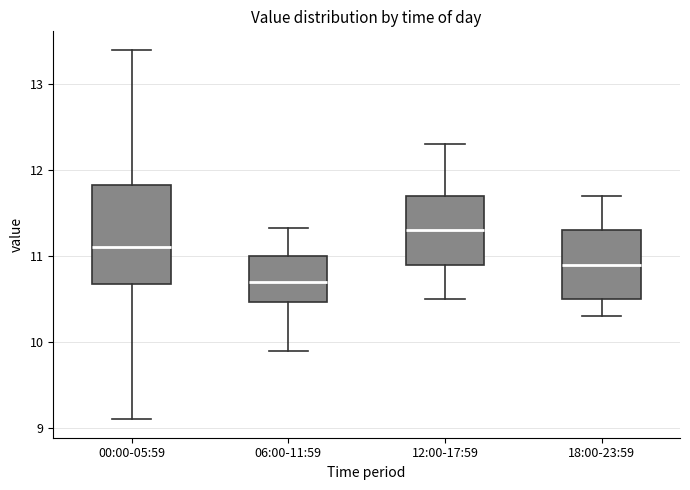

Which box is the tallest, from its lower edge to its upper edge?

00:00-05:59